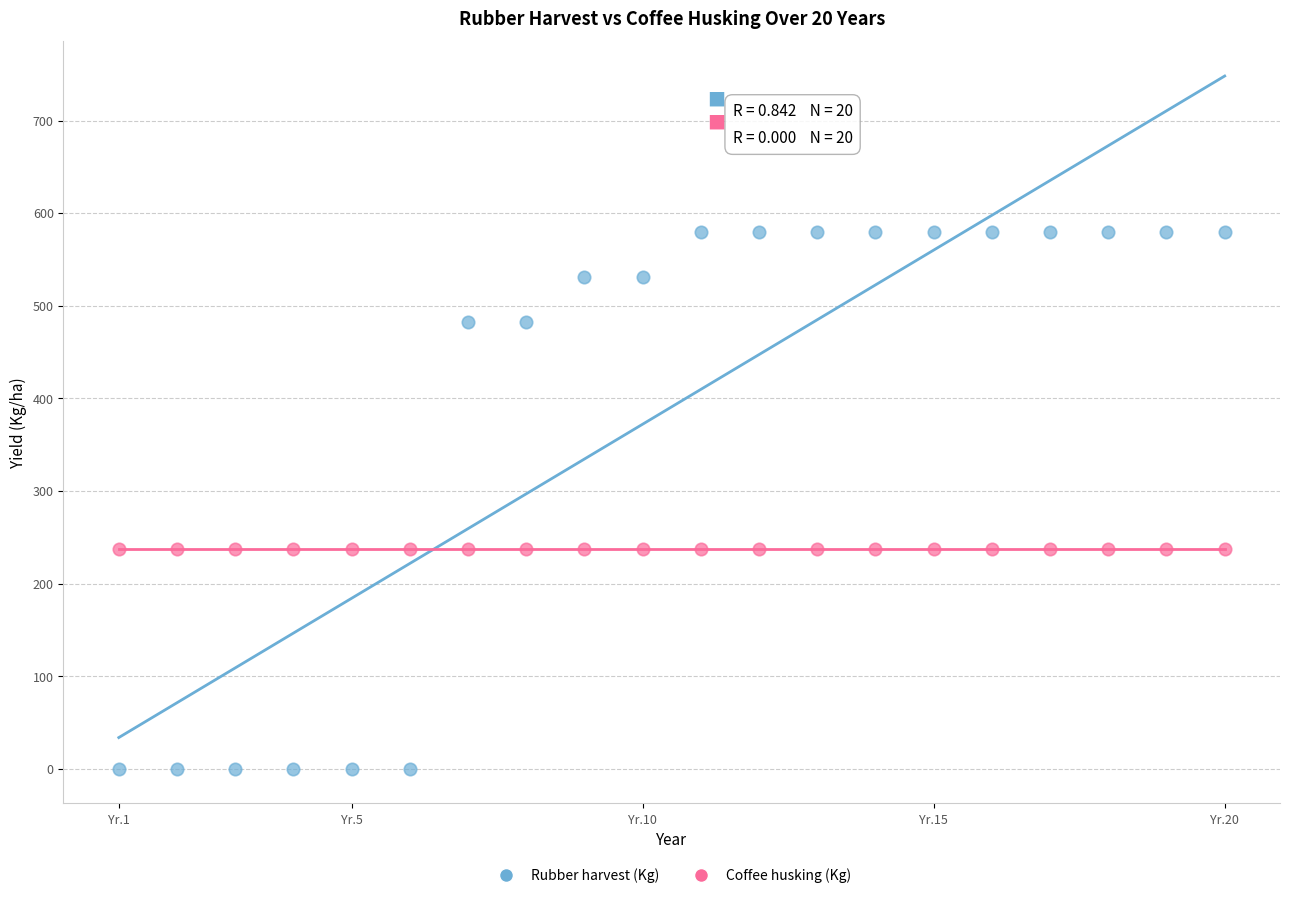

What are all the series names shown in the legend?

Rubber harvest (Kg), Coffee husking (Kg)